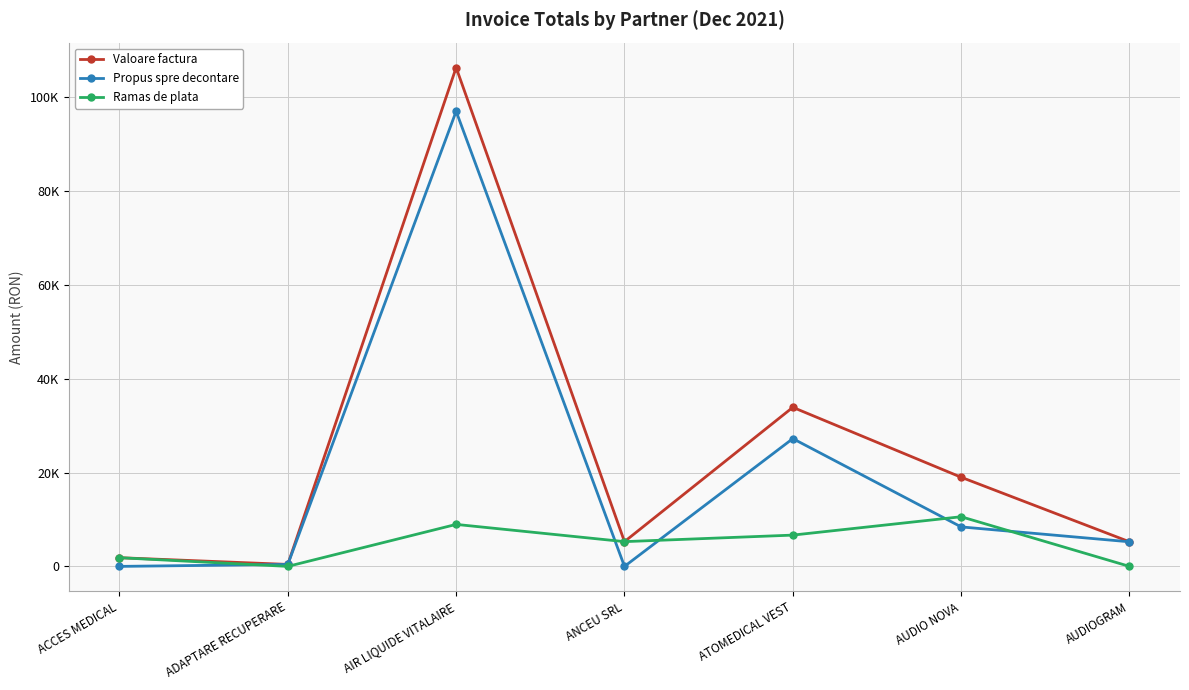

Rank the categories by Ramas de plata value from lowest to highest.

ADAPTARE RECUPERARE, AUDIOGRAM, ACCES MEDICAL, ANCEU SRL, ATOMEDICAL VEST, AIR LIQUIDE VITALAIRE, AUDIO NOVA